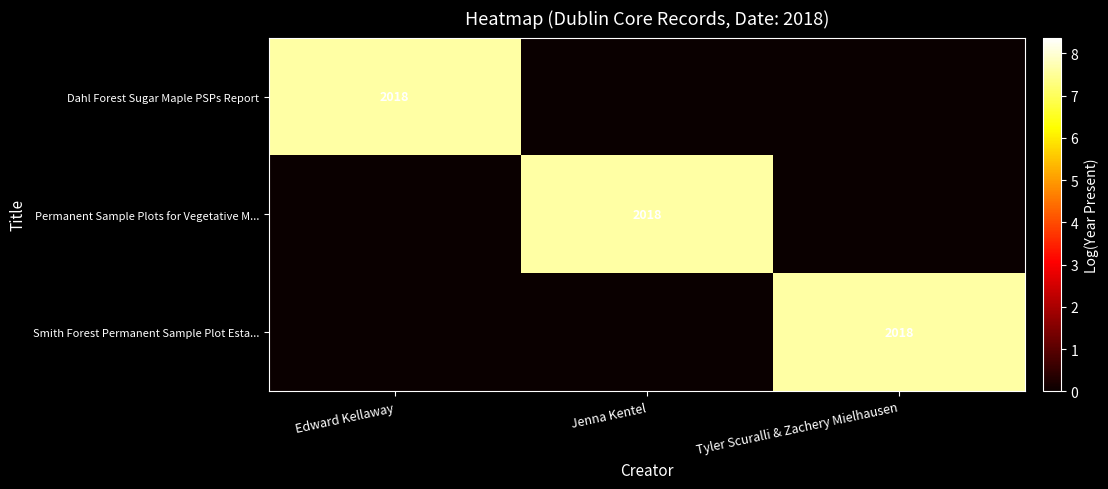

True or false: Permanent Sample Plots for Vegetative M... has a value of 2841 at Jenna Kentel.

False